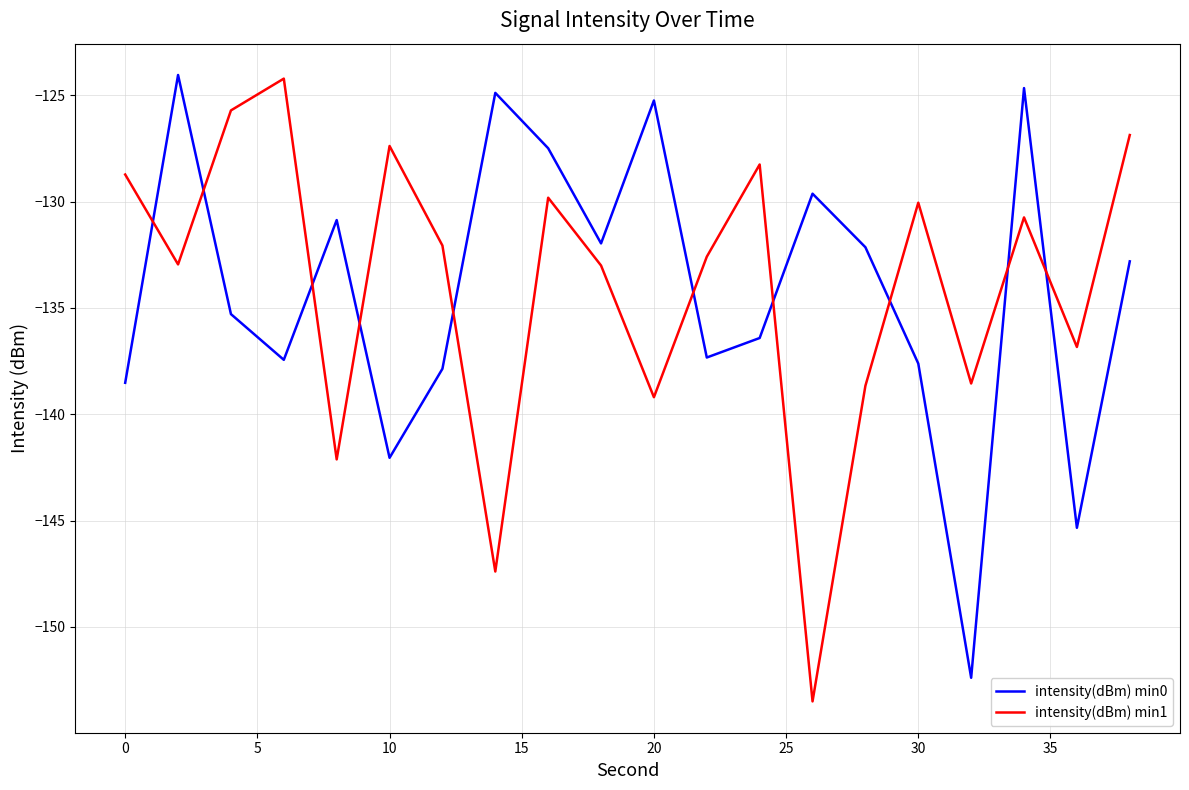

True or false: intensity(dBm) min0 and intensity(dBm) min1 cross at least once.

True